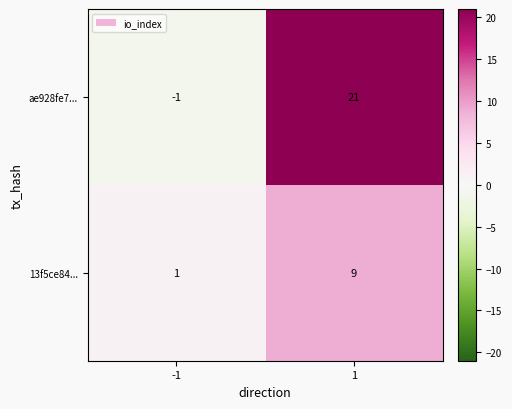

What is the sum of the 13f5ce84... values at -1 and 1?

10